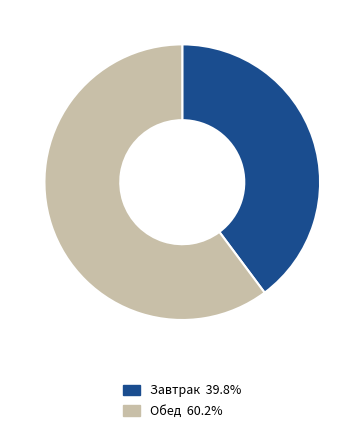

Approximately how many times larger is the value at Обед 60.2% compared to Завтрак 39.8%?

1.5